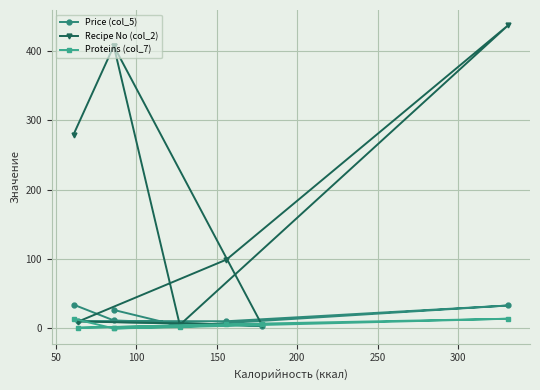

Count the number of categories in the chart.

8